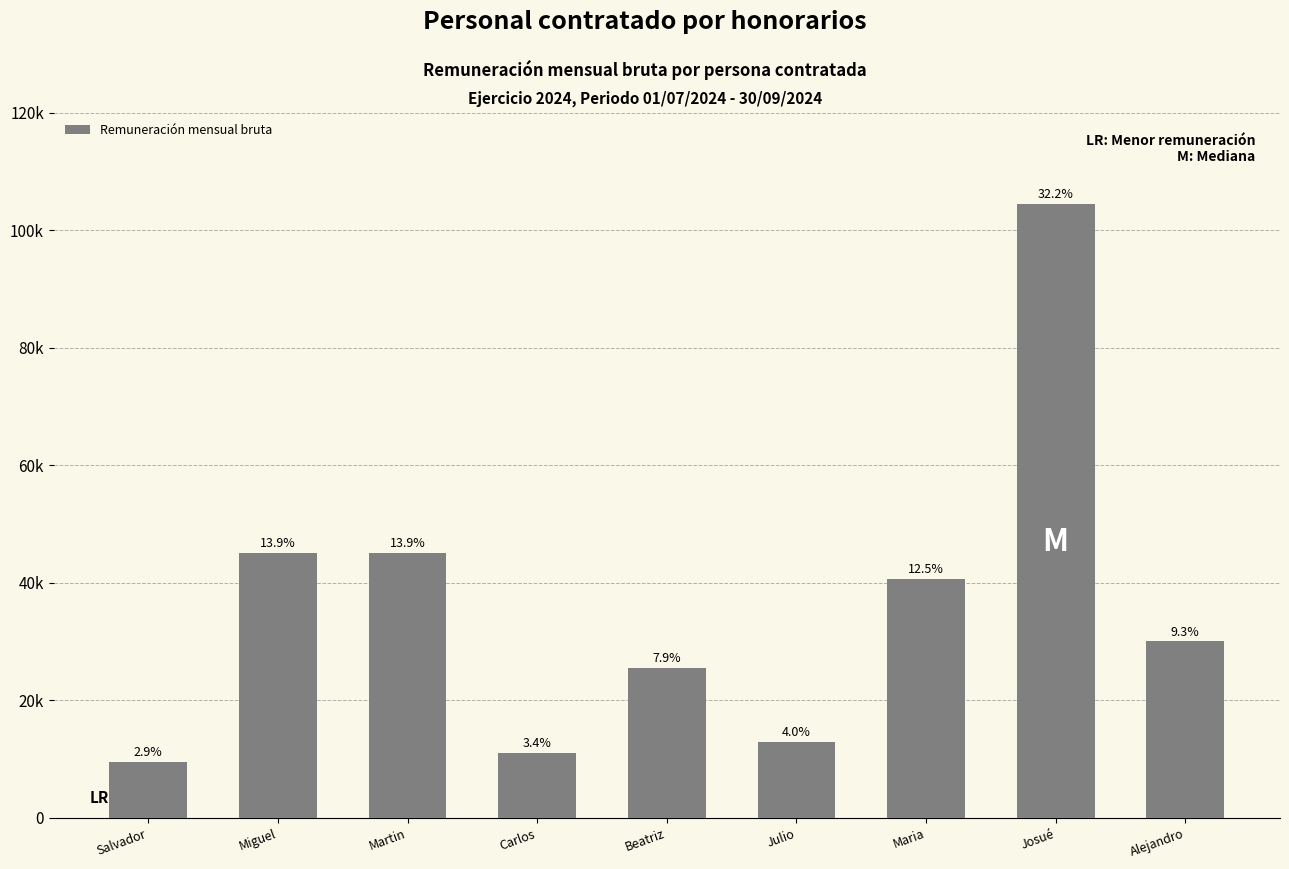

True or false: the data shows 30842.7 at Martin.

False